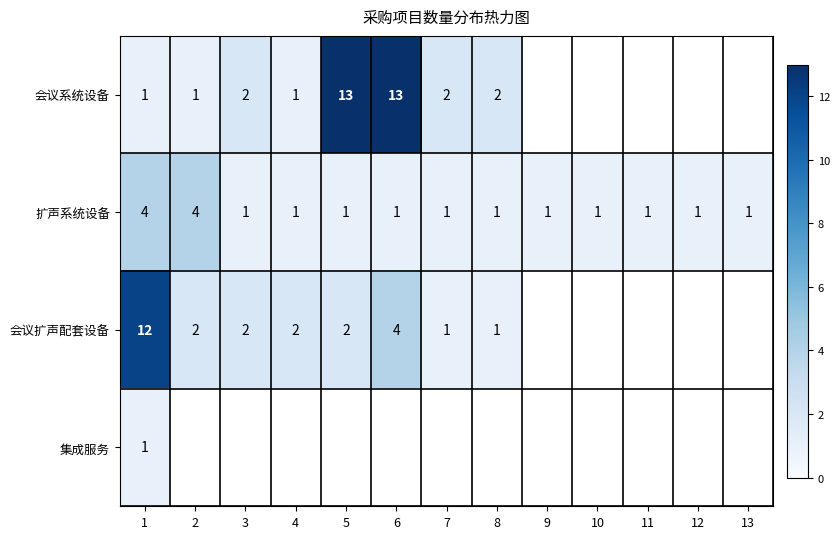

The 扩声系统设备 series shows 1 at 11. True or false?

True